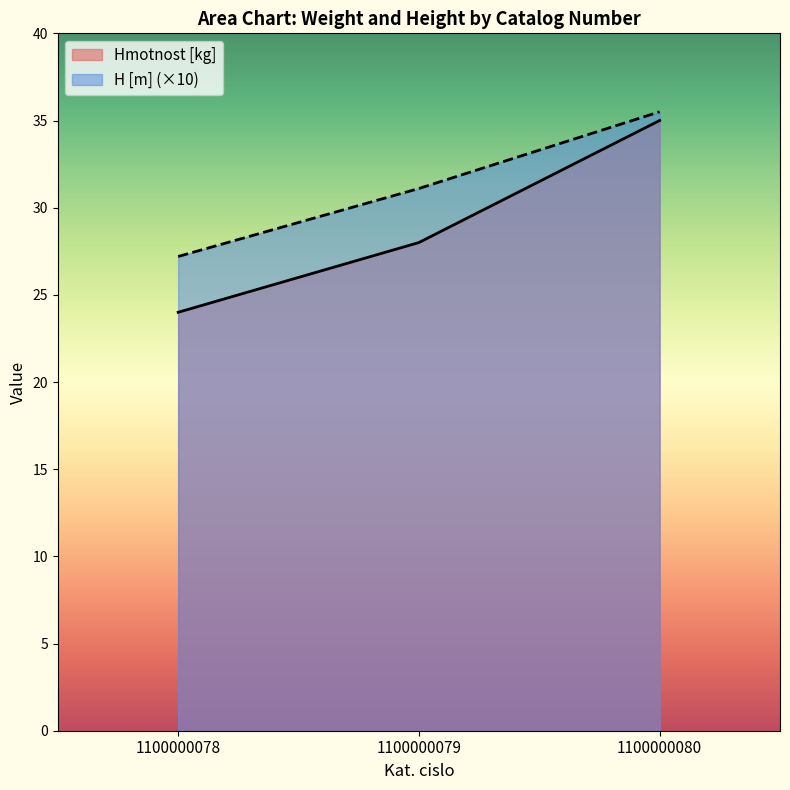

At which category is the sum across all series the highest?

1100000080